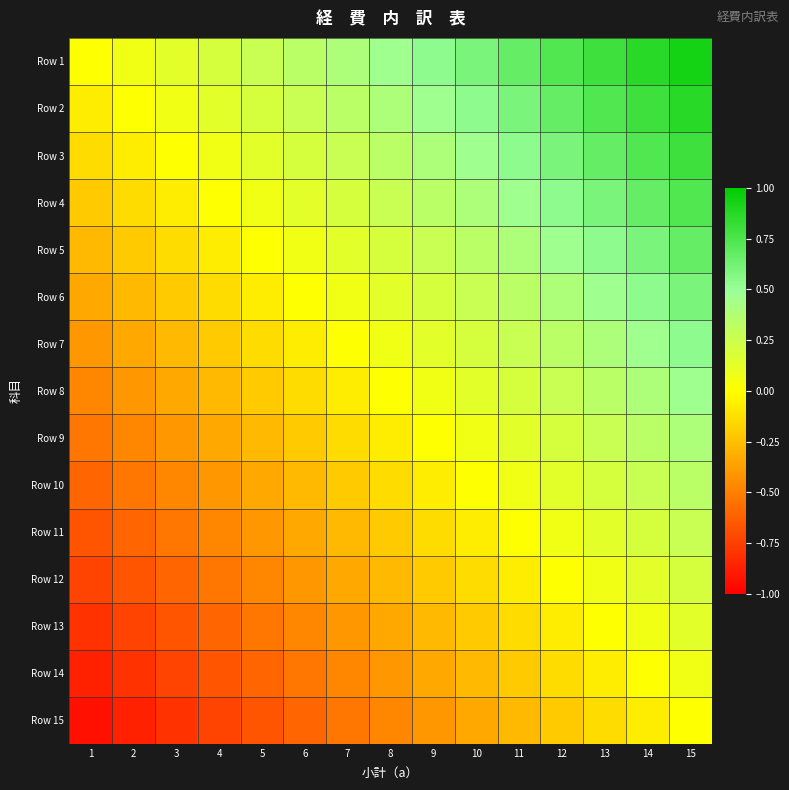

Rank the series by their maximum value, from highest to lowest.

Row 1, Row 2, Row 3, Row 4, Row 5, Row 6, Row 7, Row 8, Row 9, Row 10, Row 11, Row 12, Row 13, Row 14, Row 15